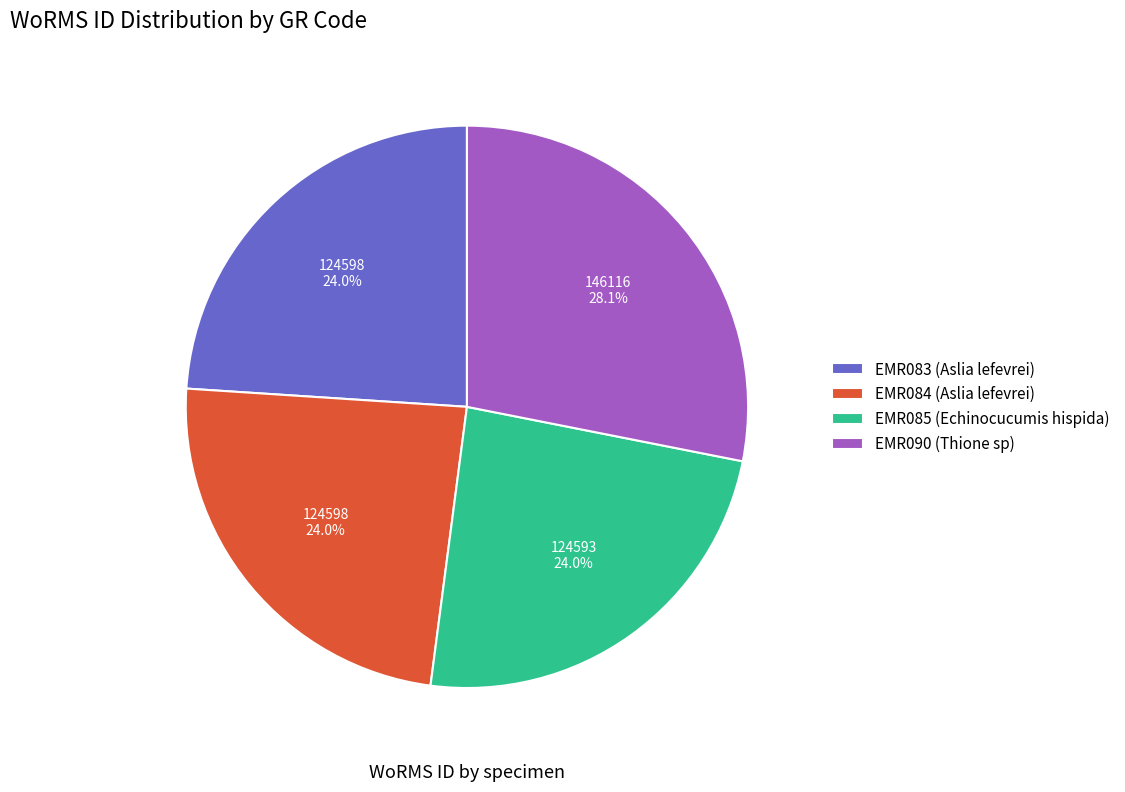

Count the number of slices in the pie.

4